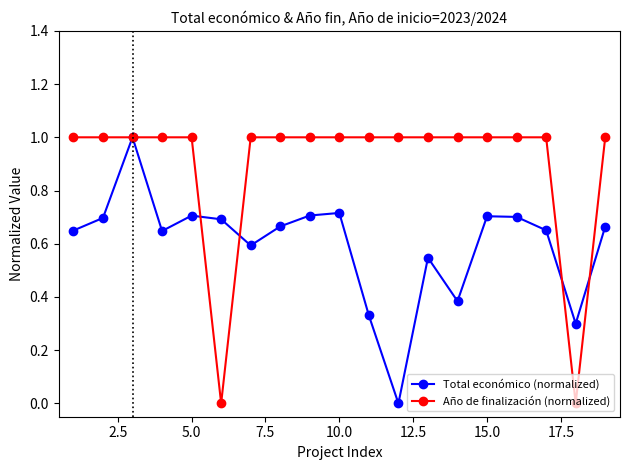

List the series in order of their overall mean, highest first.

Año de finalización (normalized), Total económico (normalized)